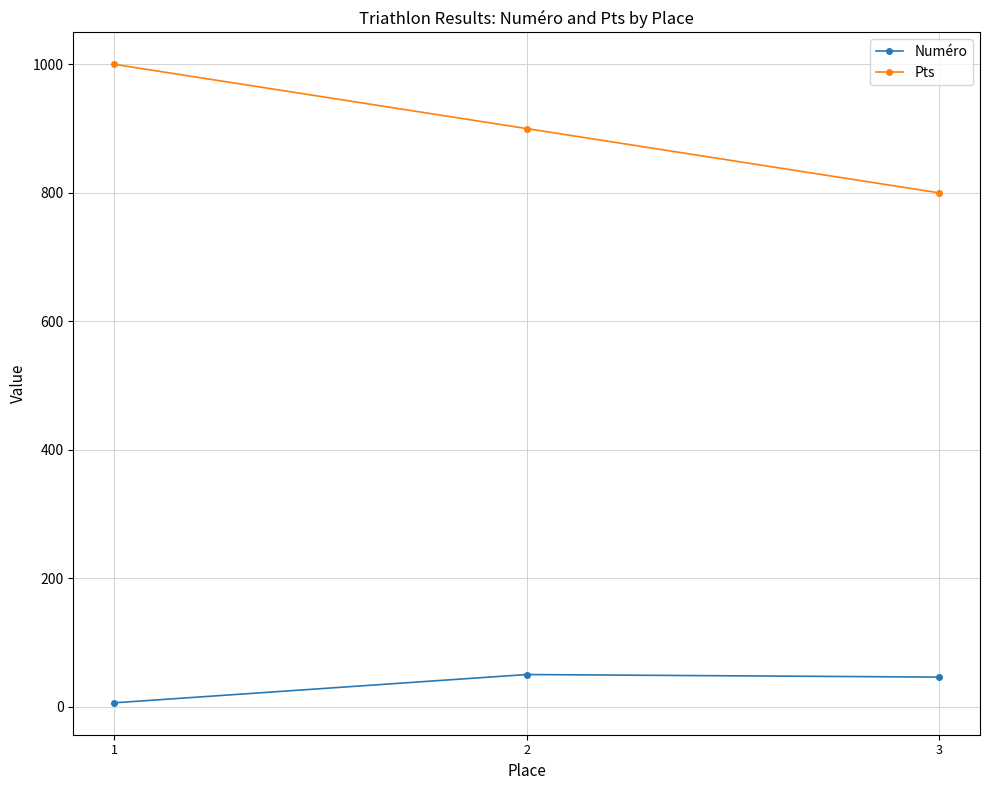

What is the value of the Numéro point at the 3rd from the left?

46